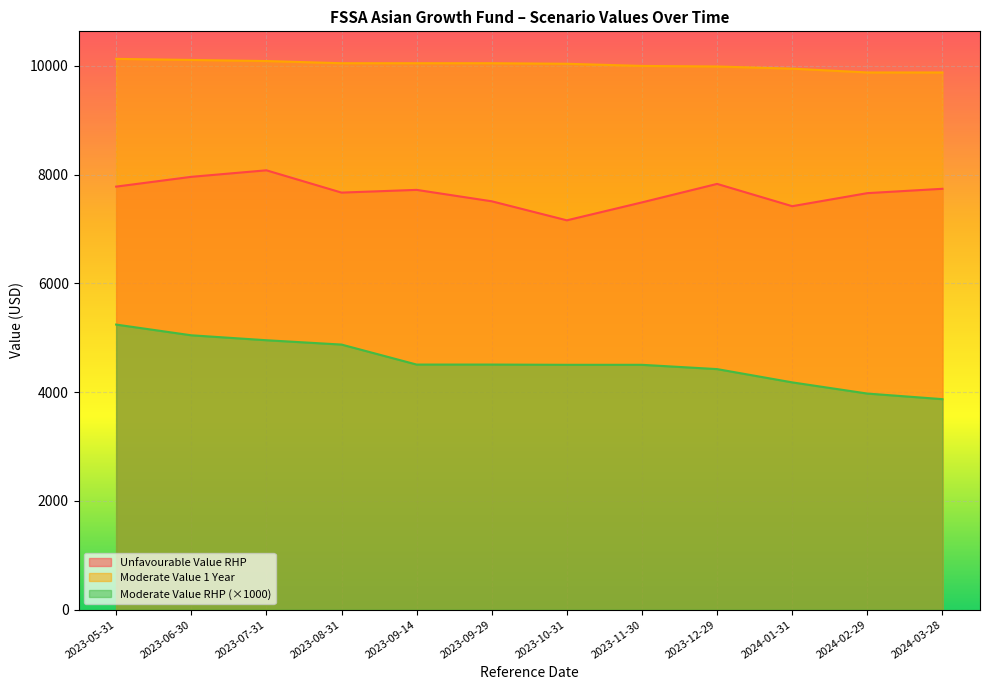

At 2023-09-14, list the series in order from smallest to largest.

Moderate Value RHP (×1000), Unfavourable Value RHP, Moderate Value 1 Year